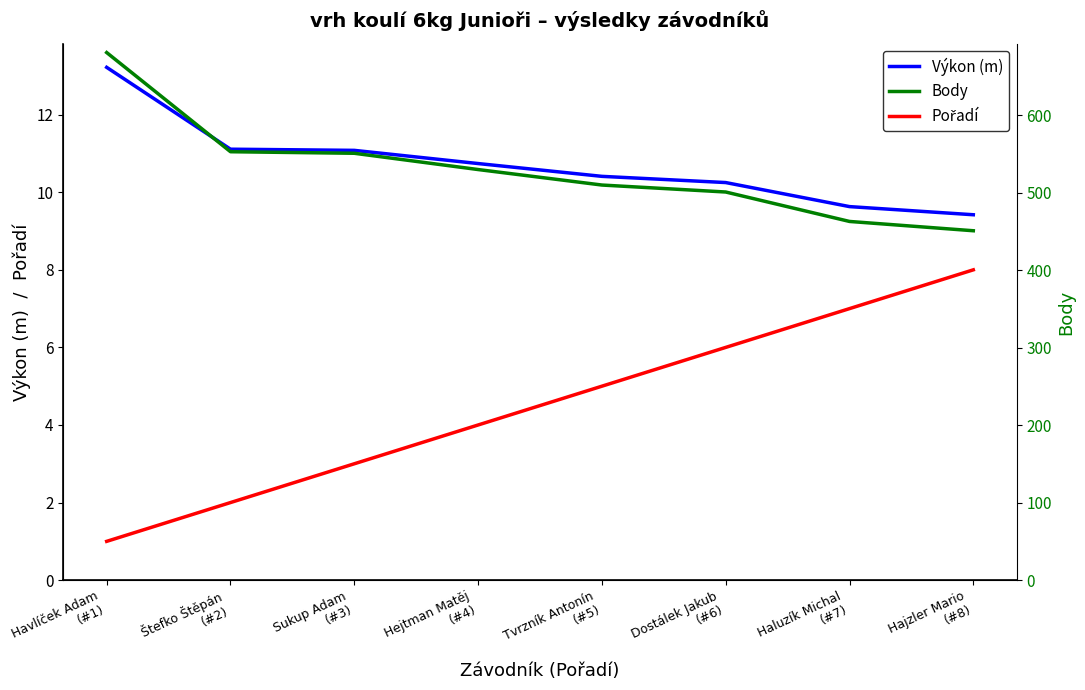

True or false: Výkon (m) has a value of 9.6 at Haluzík Michal
(#7).

True